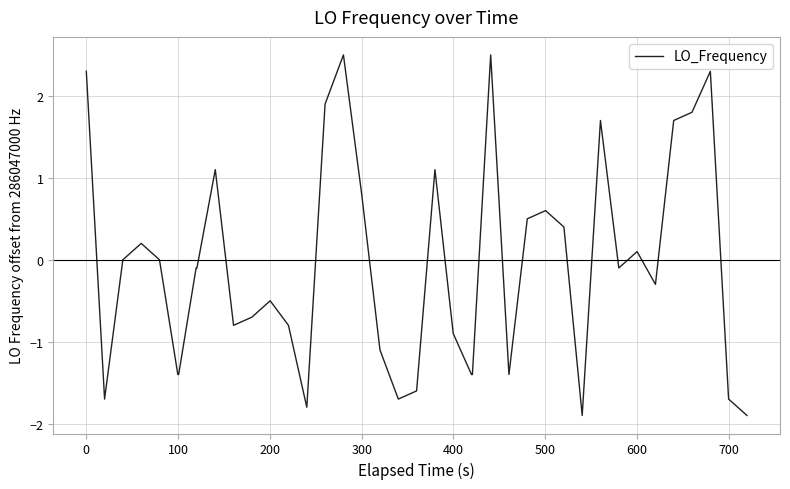

What is the difference between the maximum and minimum values?

4.4